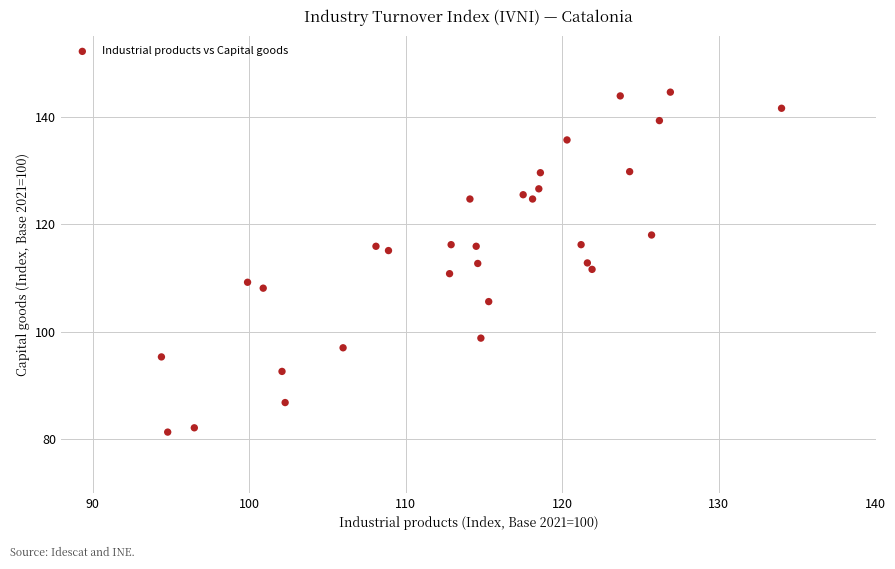

What is the range of X values (max minus min)?

39.6